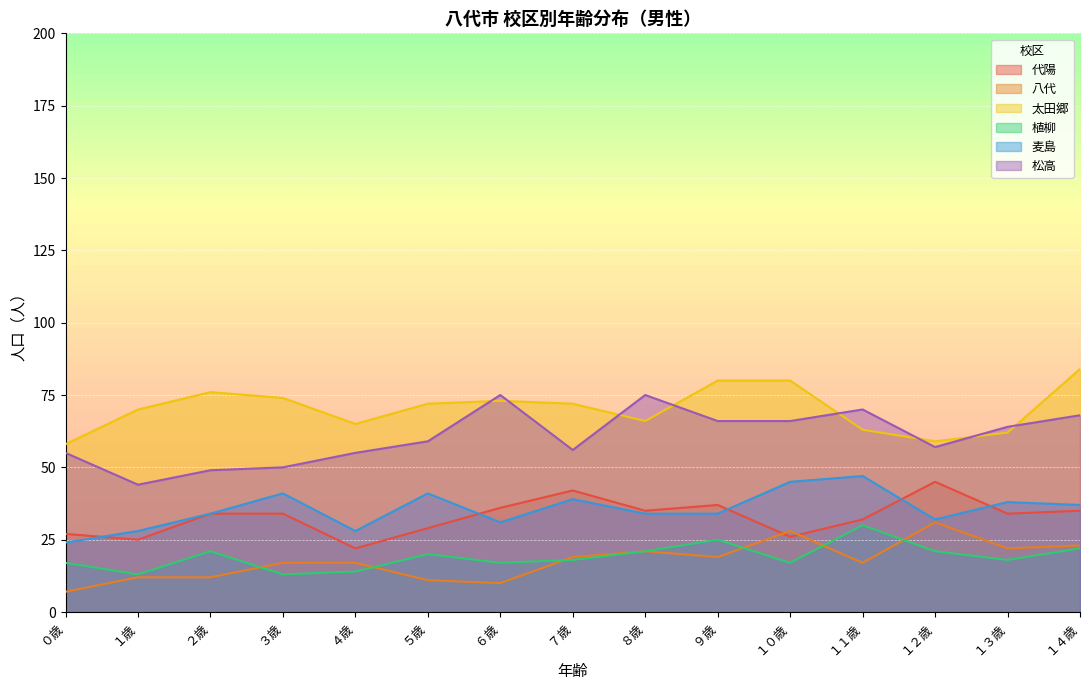

True or false: 八代 and 代陽 intersect in this chart.

True